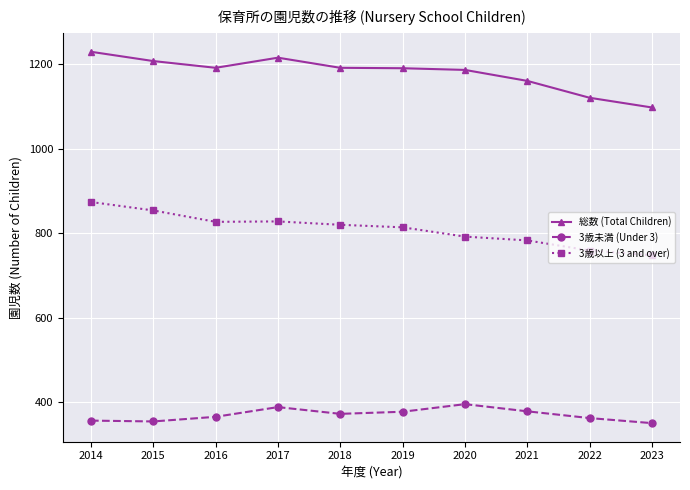

What is the greatest value displayed?

1230